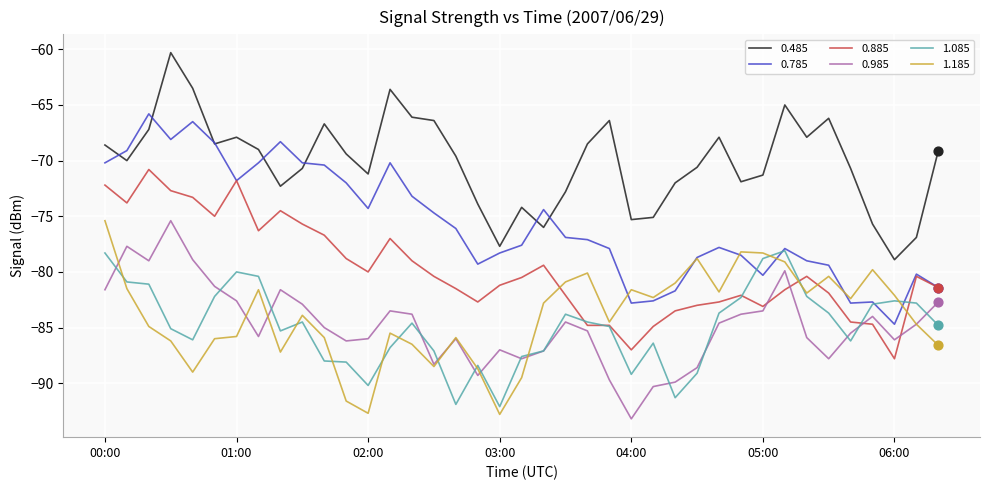

Which series has the largest total across all categories?

0.485